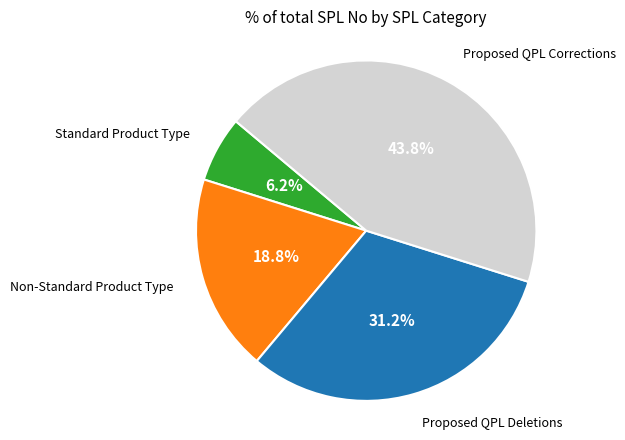

Is there any slice that represents more than half of the pie?

No